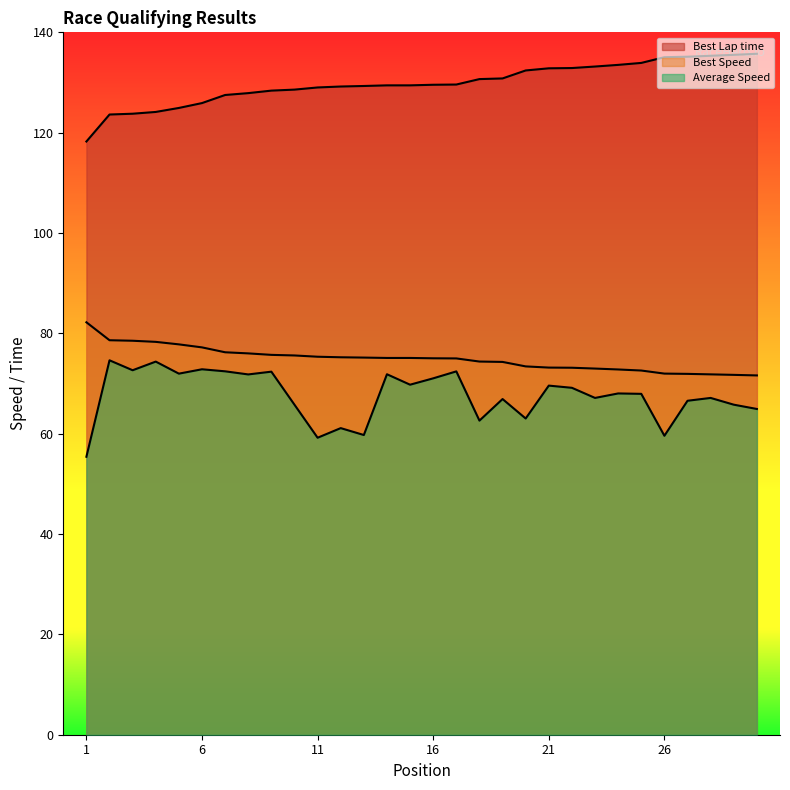

What is the total value across all series at 6?

275.9